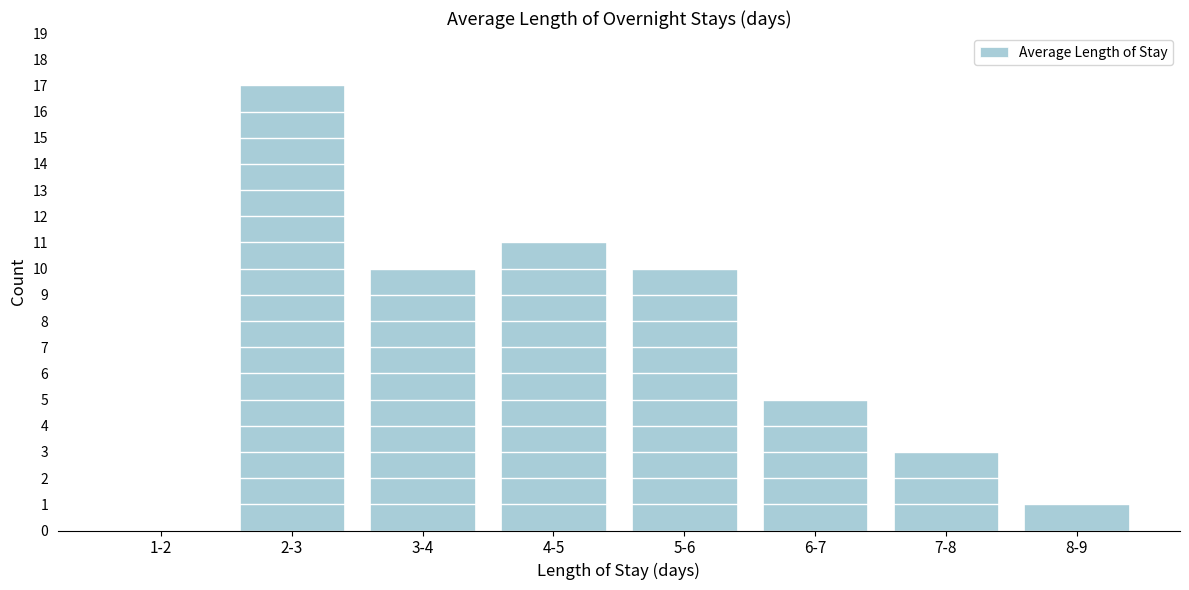

Reading left to right, extract all data points from this chart.

1-2=0	2-3=17	3-4=10	4-5=11	5-6=10	6-7=5	7-8=3	8-9=1